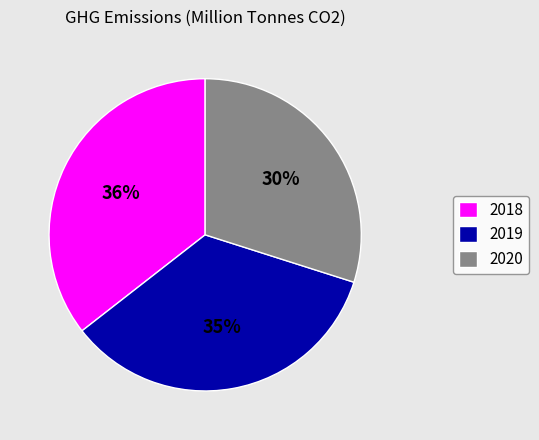

Rank the categories by value from highest to lowest.

2018, 2019, 2020